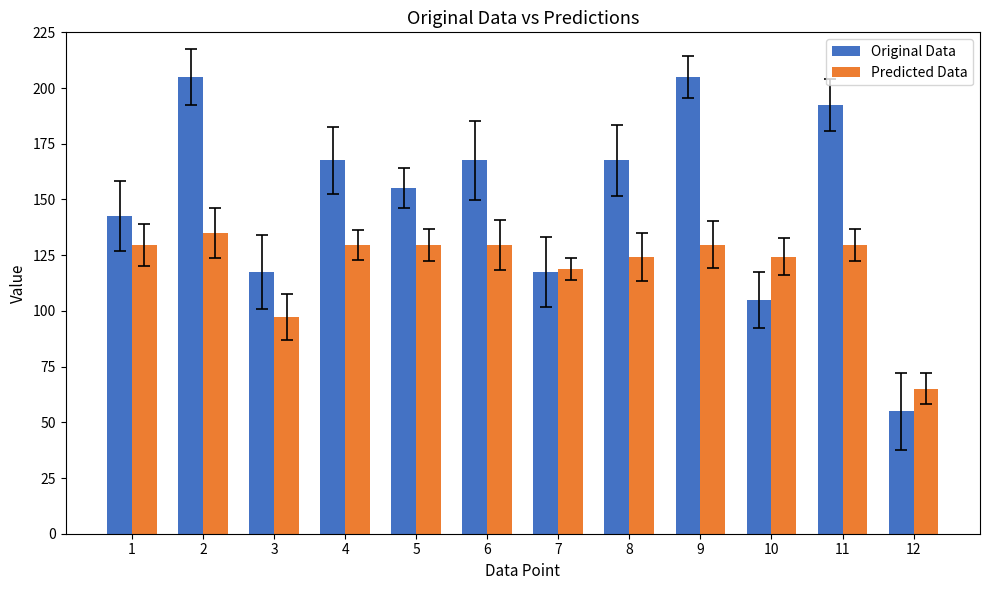

Where is Predicted Data nearest to the value 100?

3